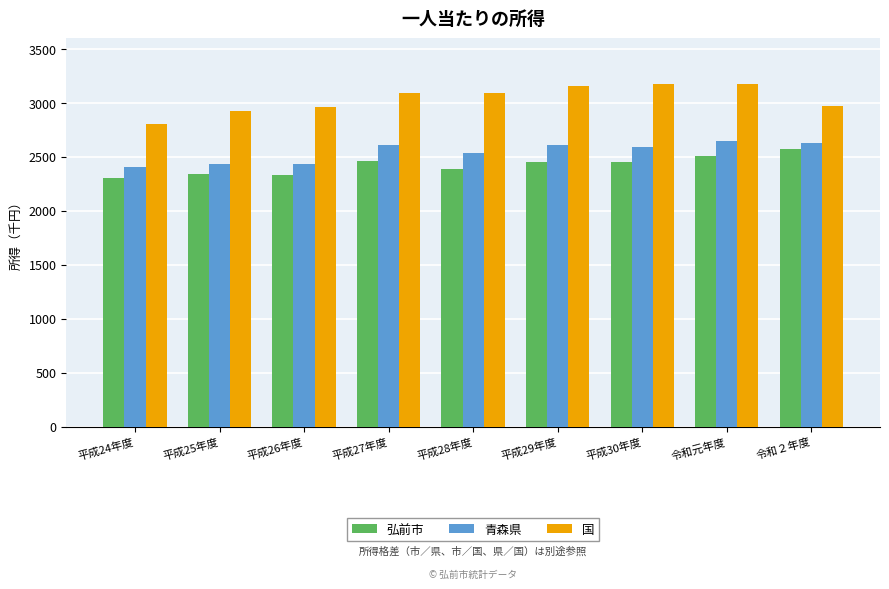

At how many categories does at least one series exceed 2302?

9